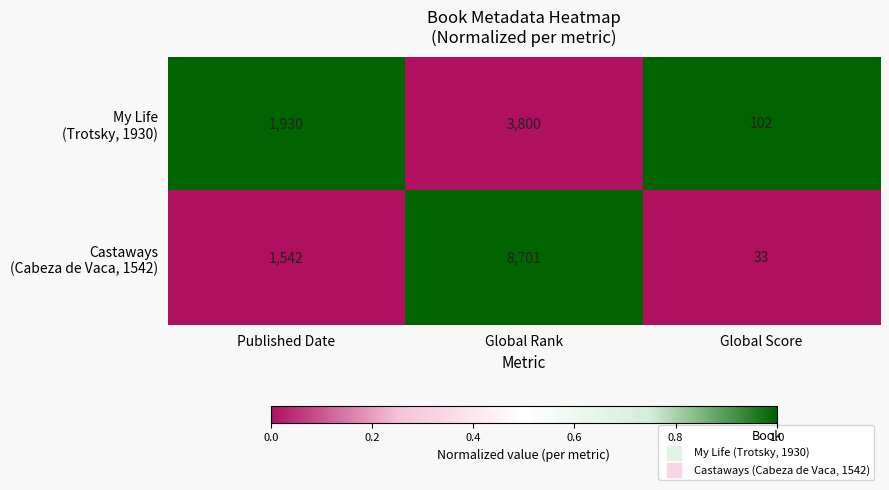

What is the maximum value shown in the chart?

8701